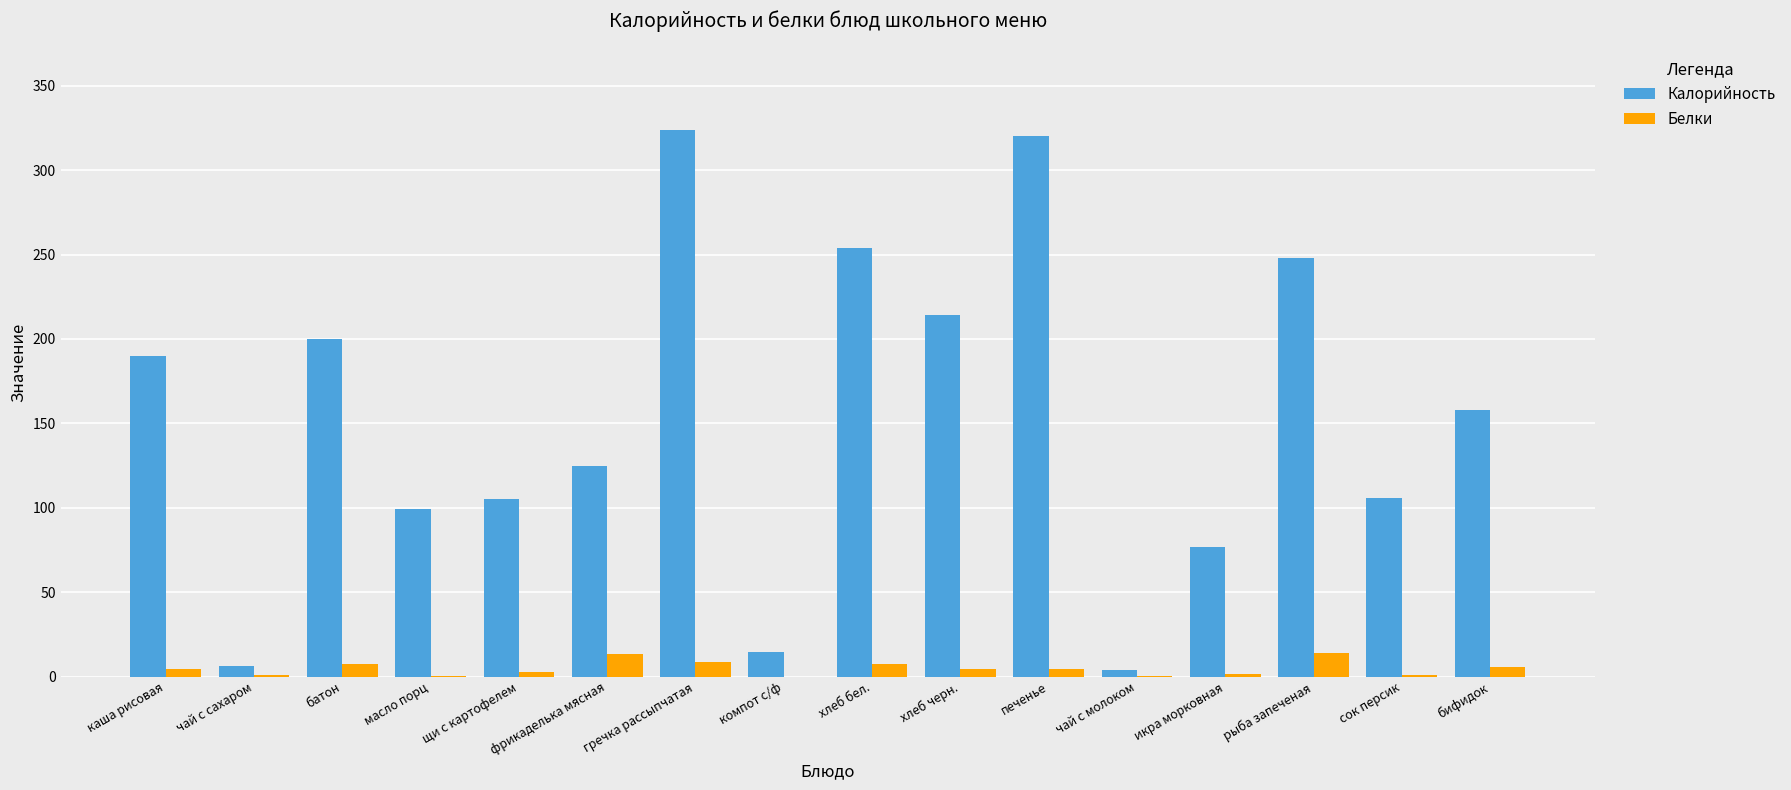

At which category does the chart reach its peak across all series?

гречка рассыпчатая